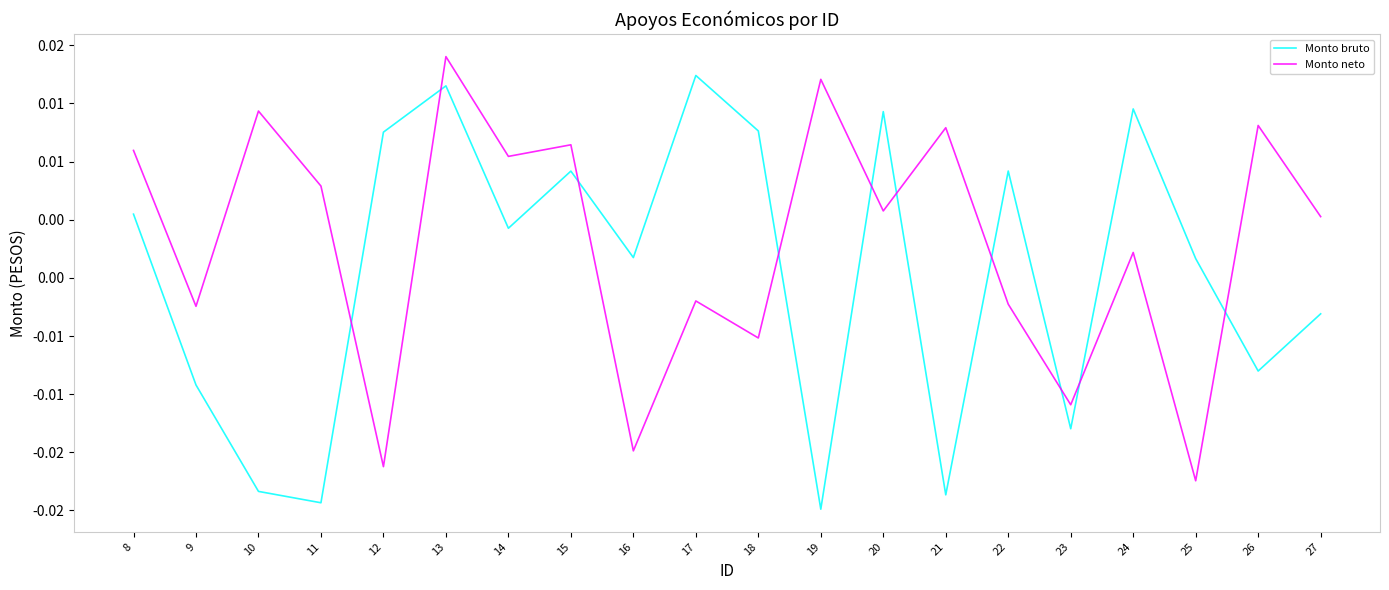

How many data points in Monto neto are less than 0?

8